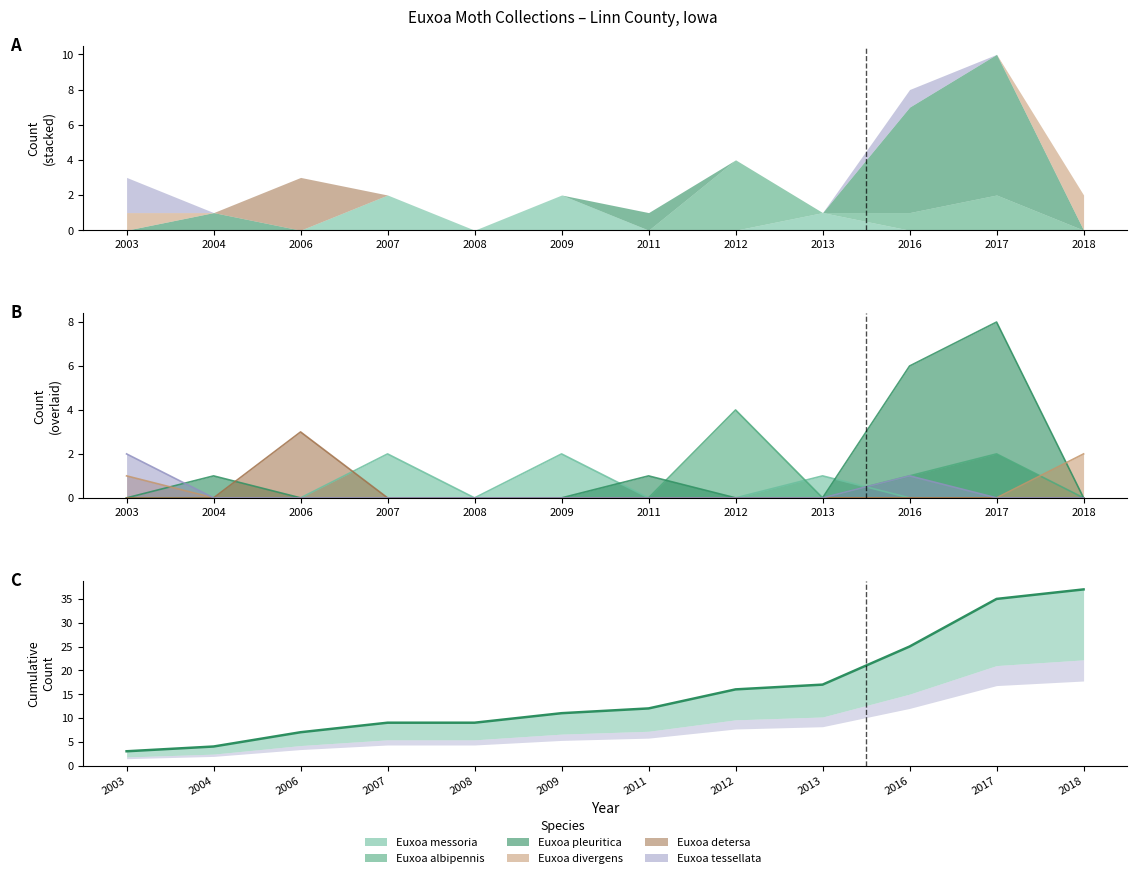

Is the value of Euxoa pleuritica at 2011 greater than the value of Euxoa albipennis at 2004?

Yes